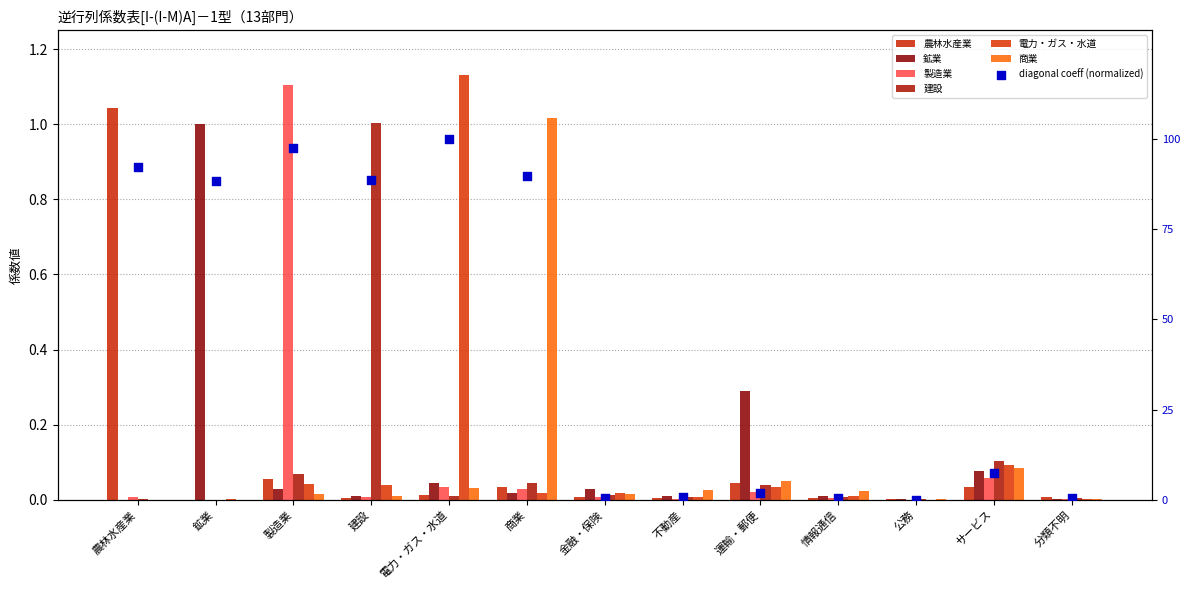

Which series has the widest spread of Y values?

電力・ガス・水道